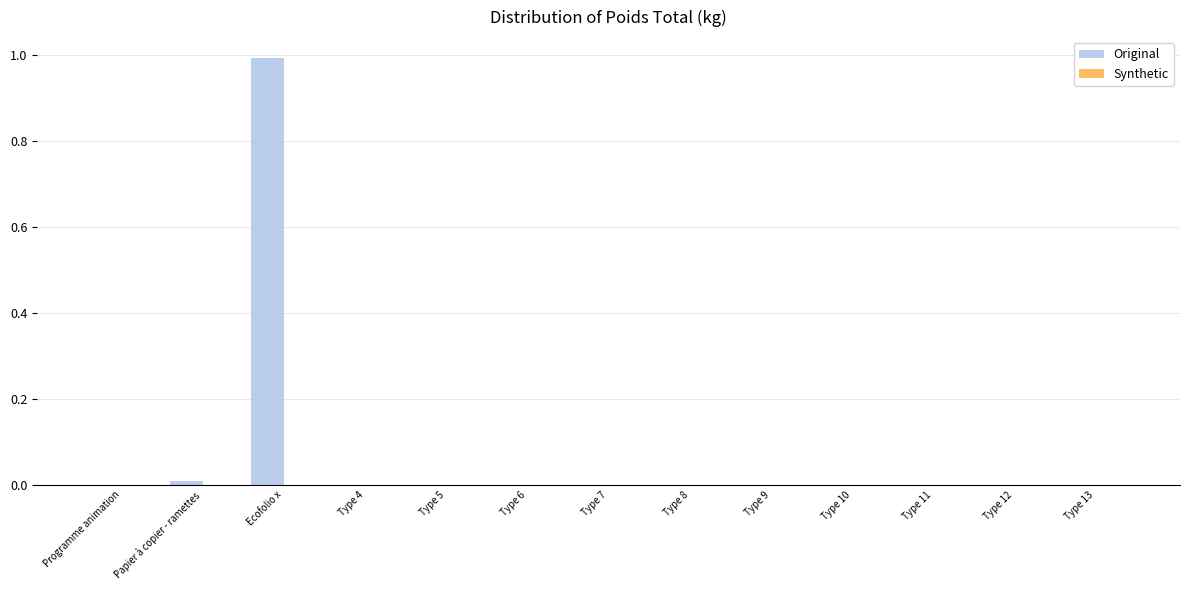

How many data points does each series have?

13